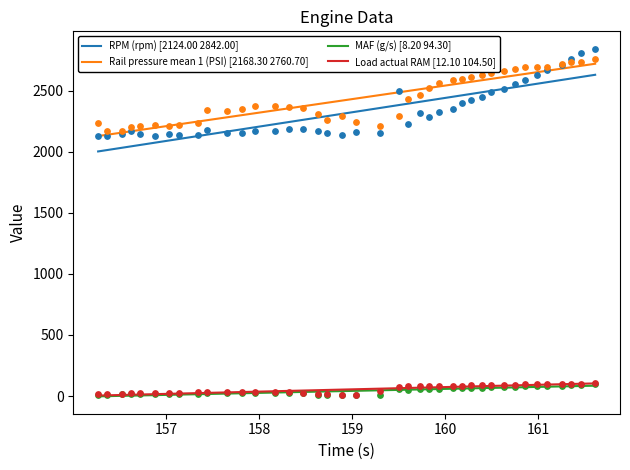

True or false: Load actual RAM [12.10 104.50] and Rail pressure mean 1 (PSI) [2168.30 2760.70] cross at least once.

False